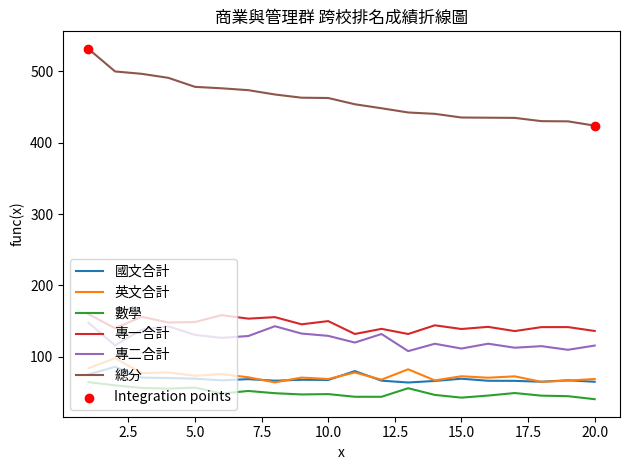

Which series has the largest total across all categories?

總分